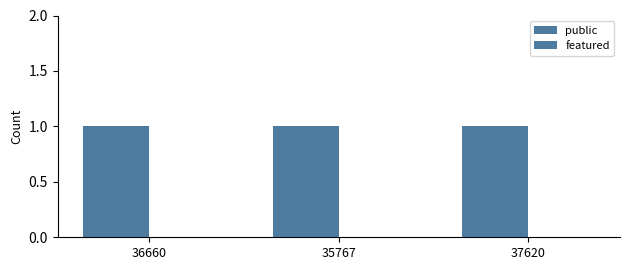

True or false: public has a value of 1 at 37620.

True